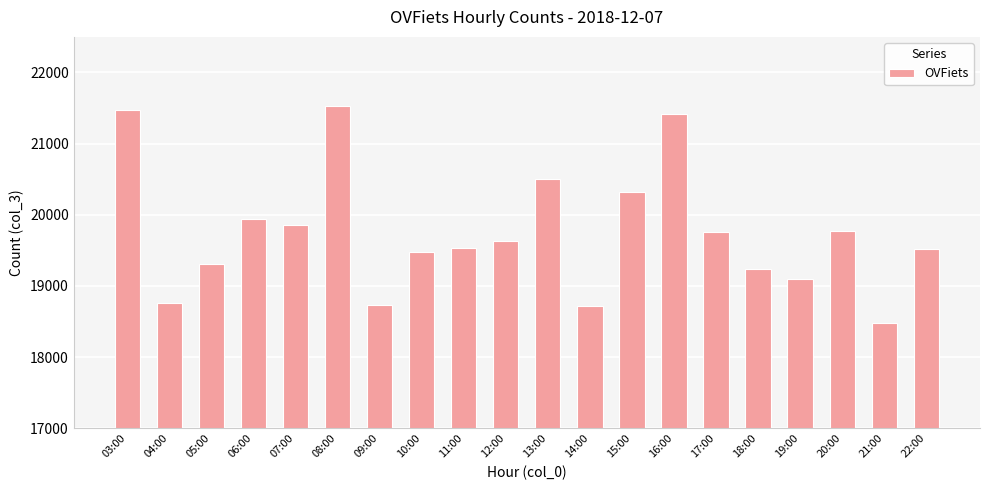

What position from the left is 15:00?

13